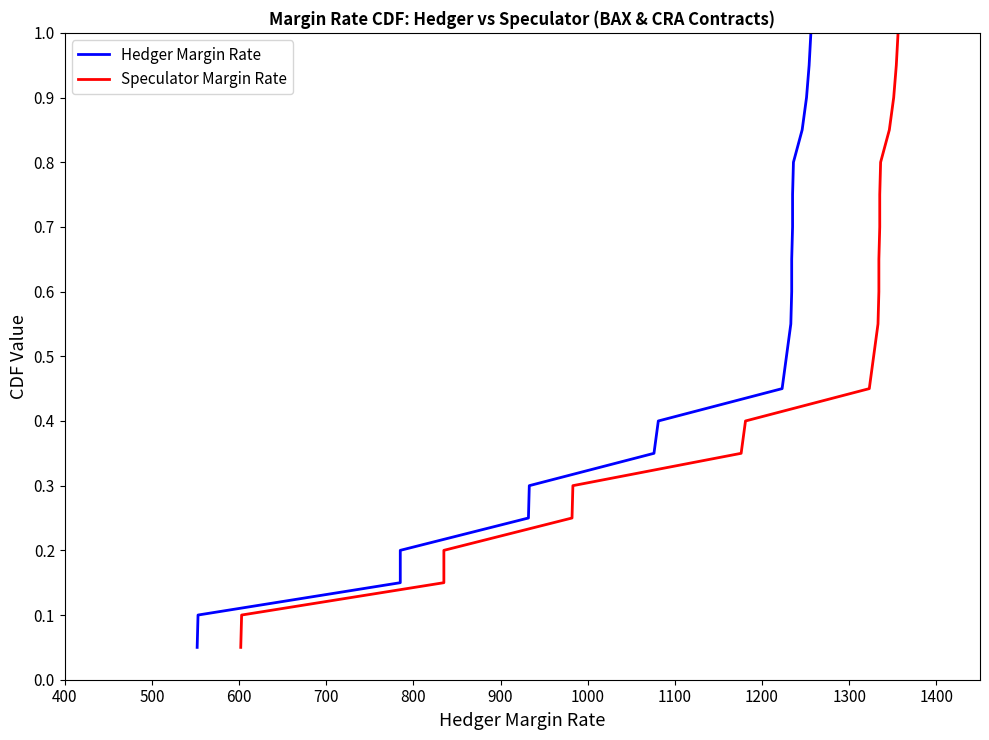

True or false: Speculator Margin Rate and Hedger Margin Rate cross at least once.

False